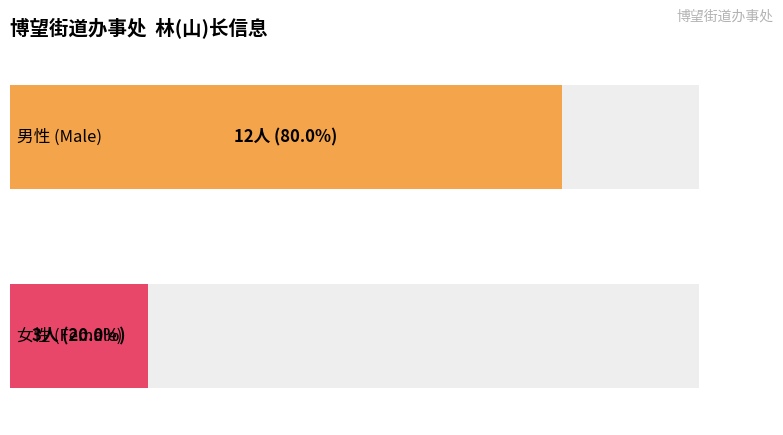

The value of Female at 李锦明 is 0. True or false?

False